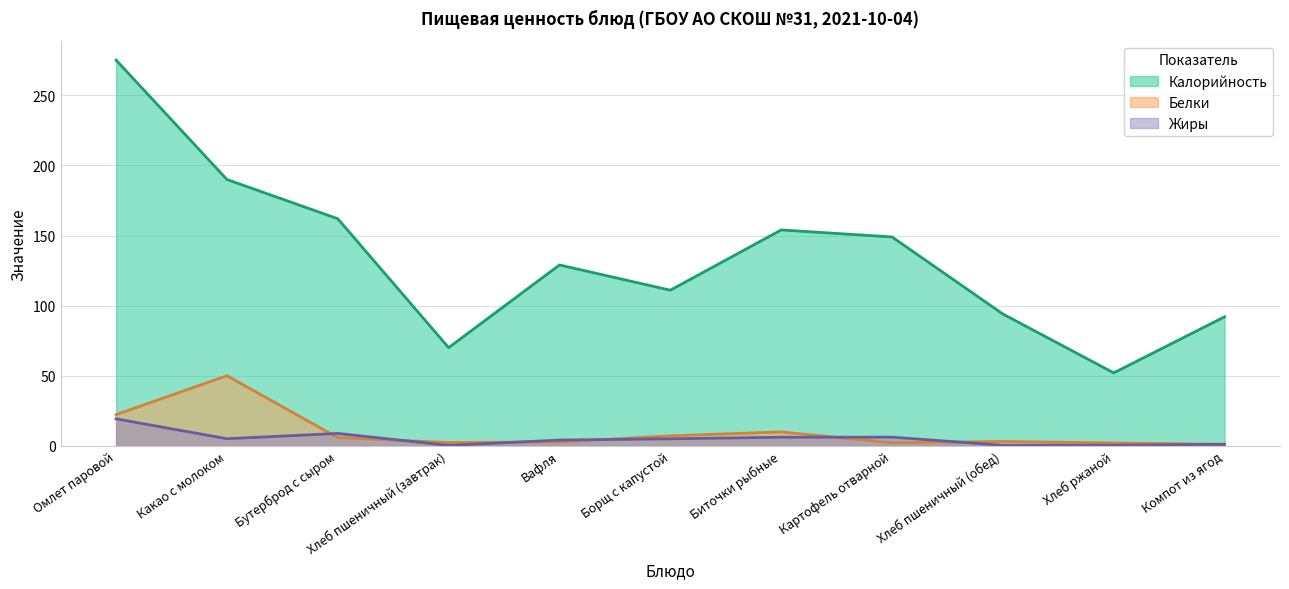

How many values in the Калорийность (линия) series are below 129?

5